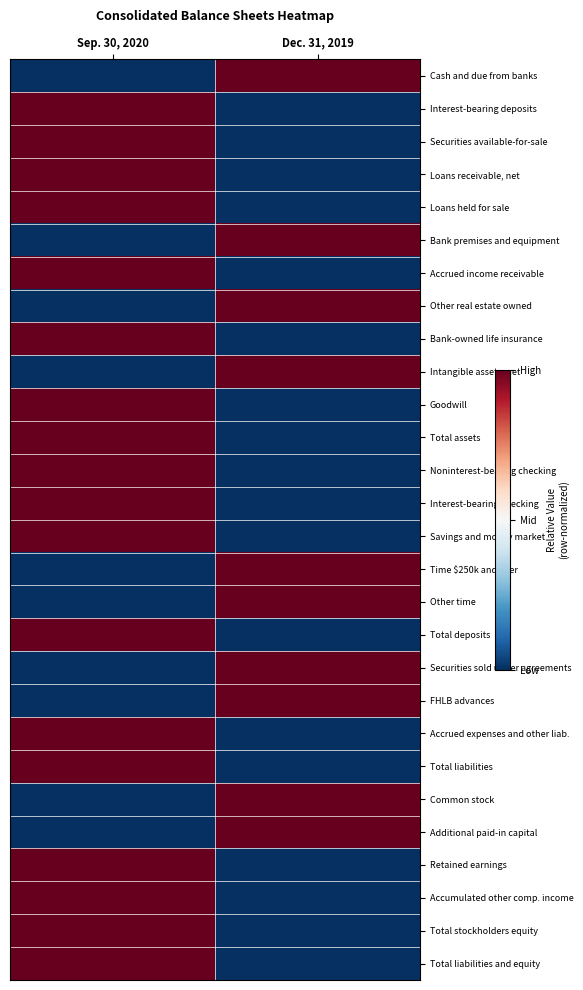

Which has a higher value, Sep. 30, 2020 or Dec. 31, 2019?

Dec. 31, 2019